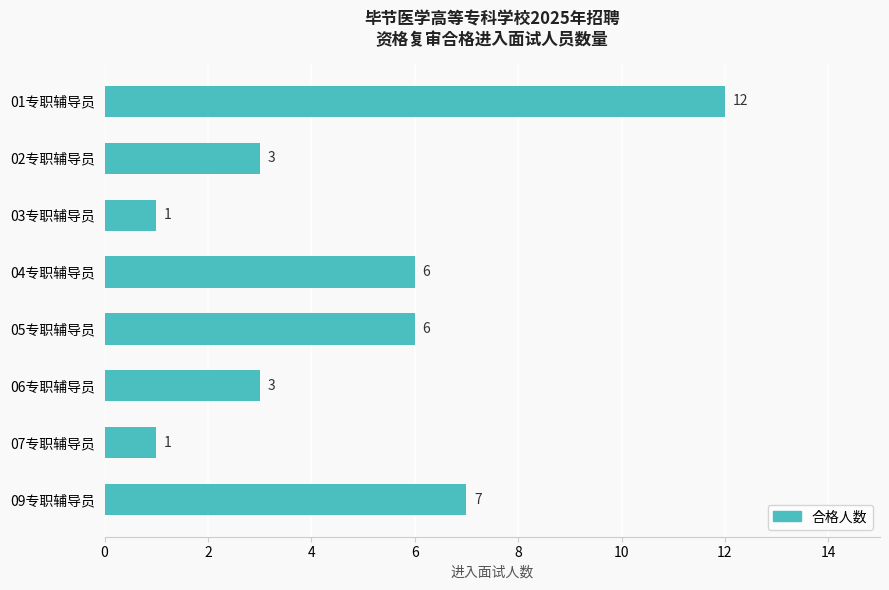

Reading top to bottom, list all the values displayed in this chart.

01专职辅导员=12	02专职辅导员=3	03专职辅导员=1	04专职辅导员=6	05专职辅导员=6	06专职辅导员=3	07专职辅导员=1	09专职辅导员=7